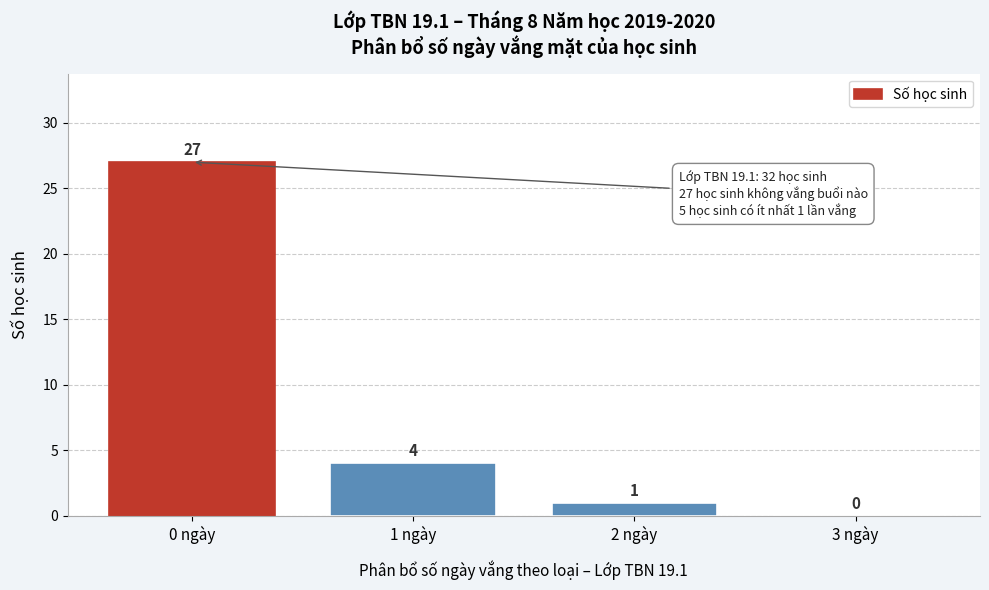

Reading left to right, what are all the values shown in this chart?

0 ngày=27	1 ngày=4	2 ngày=1	3 ngày=0